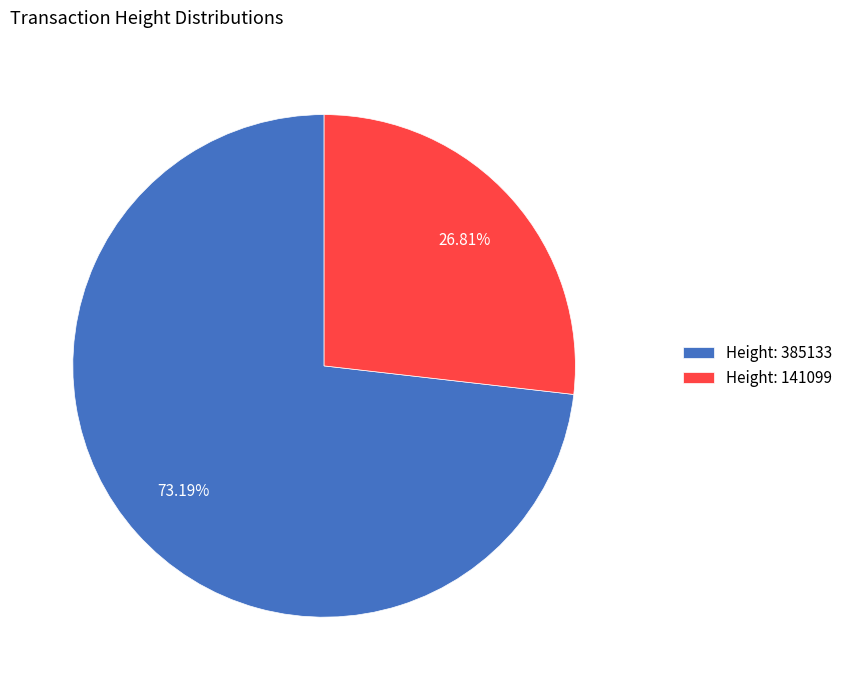

What is the ratio of the value at Height: 385133 to the value at Height: 141099?

2.7